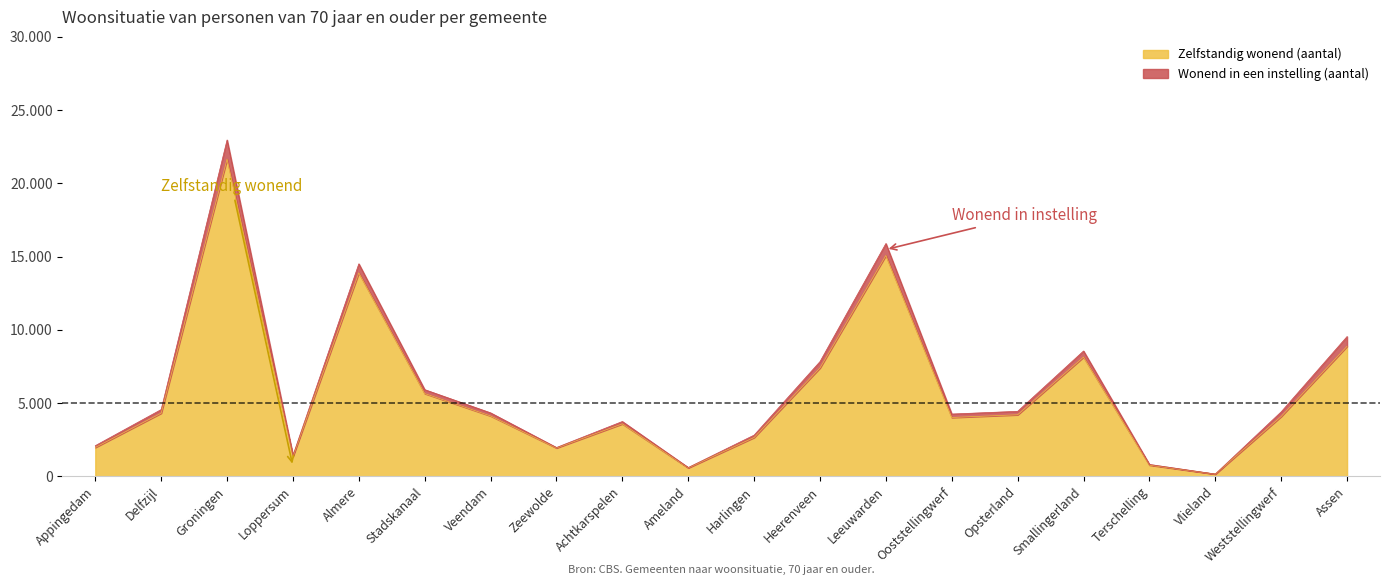

What is the smallest value displayed?

150